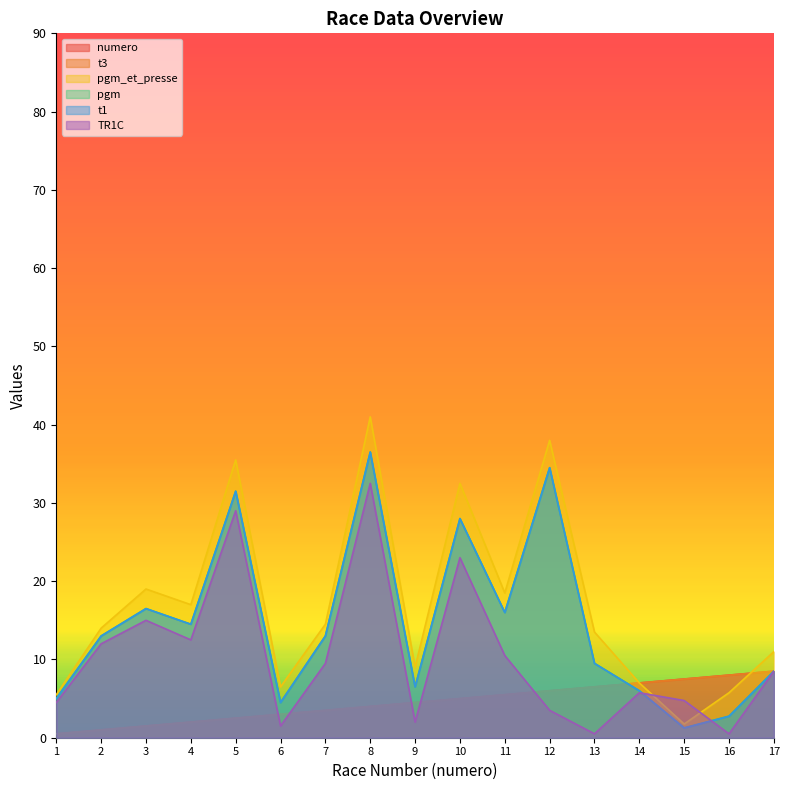

At which label is numero closest to 4?

8